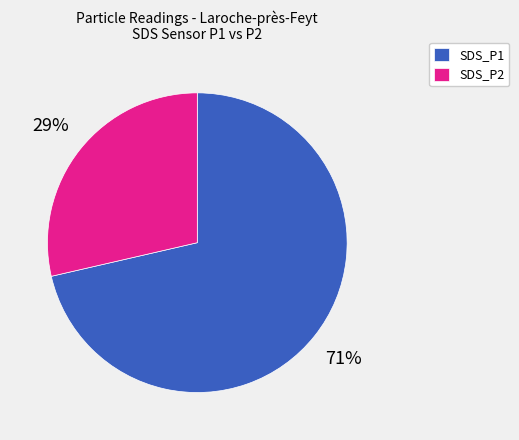

To the nearest percent, what percentage of the pie is SDS_P1?

71%